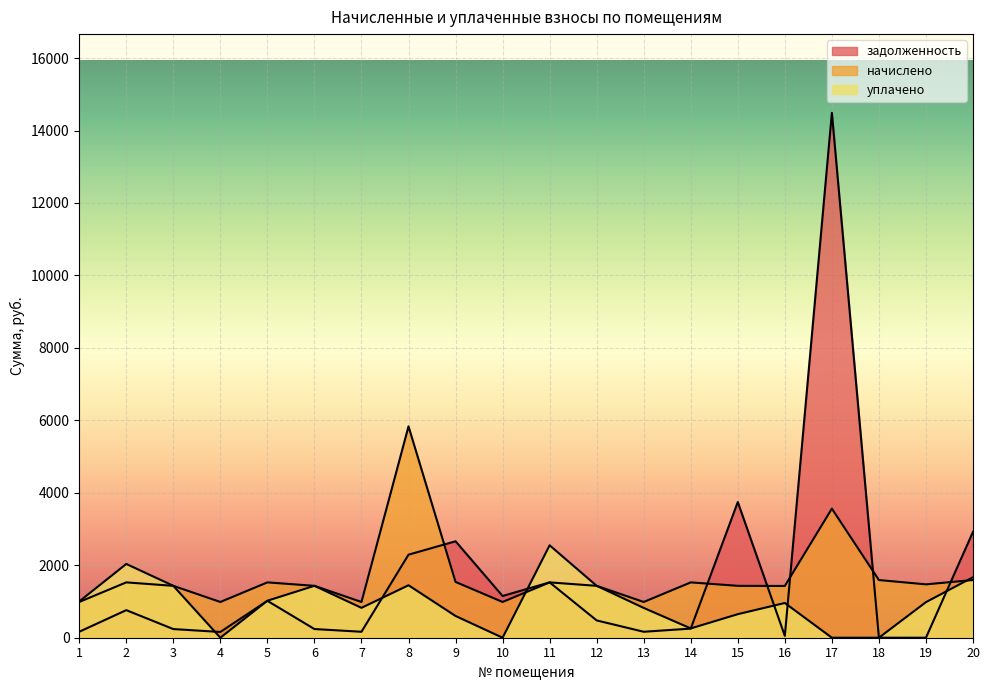

How many data points does each series have?

20